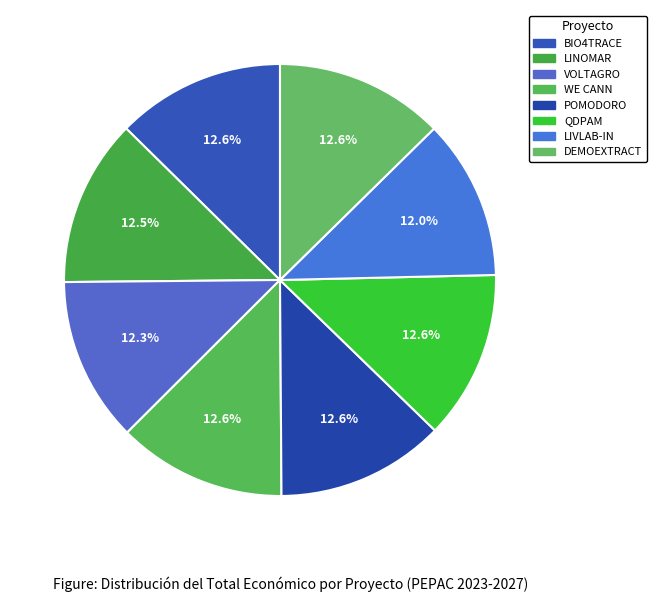

Count the number of slices in the pie.

8